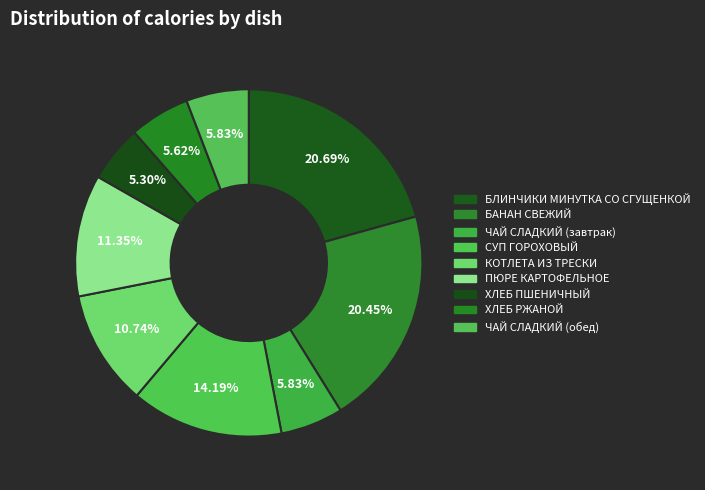

Combined, what portion of the pie is ХЛЕБ ПШЕНИЧНЫЙ and ЧАЙ СЛАДКИЙ (обед)?

11.1%